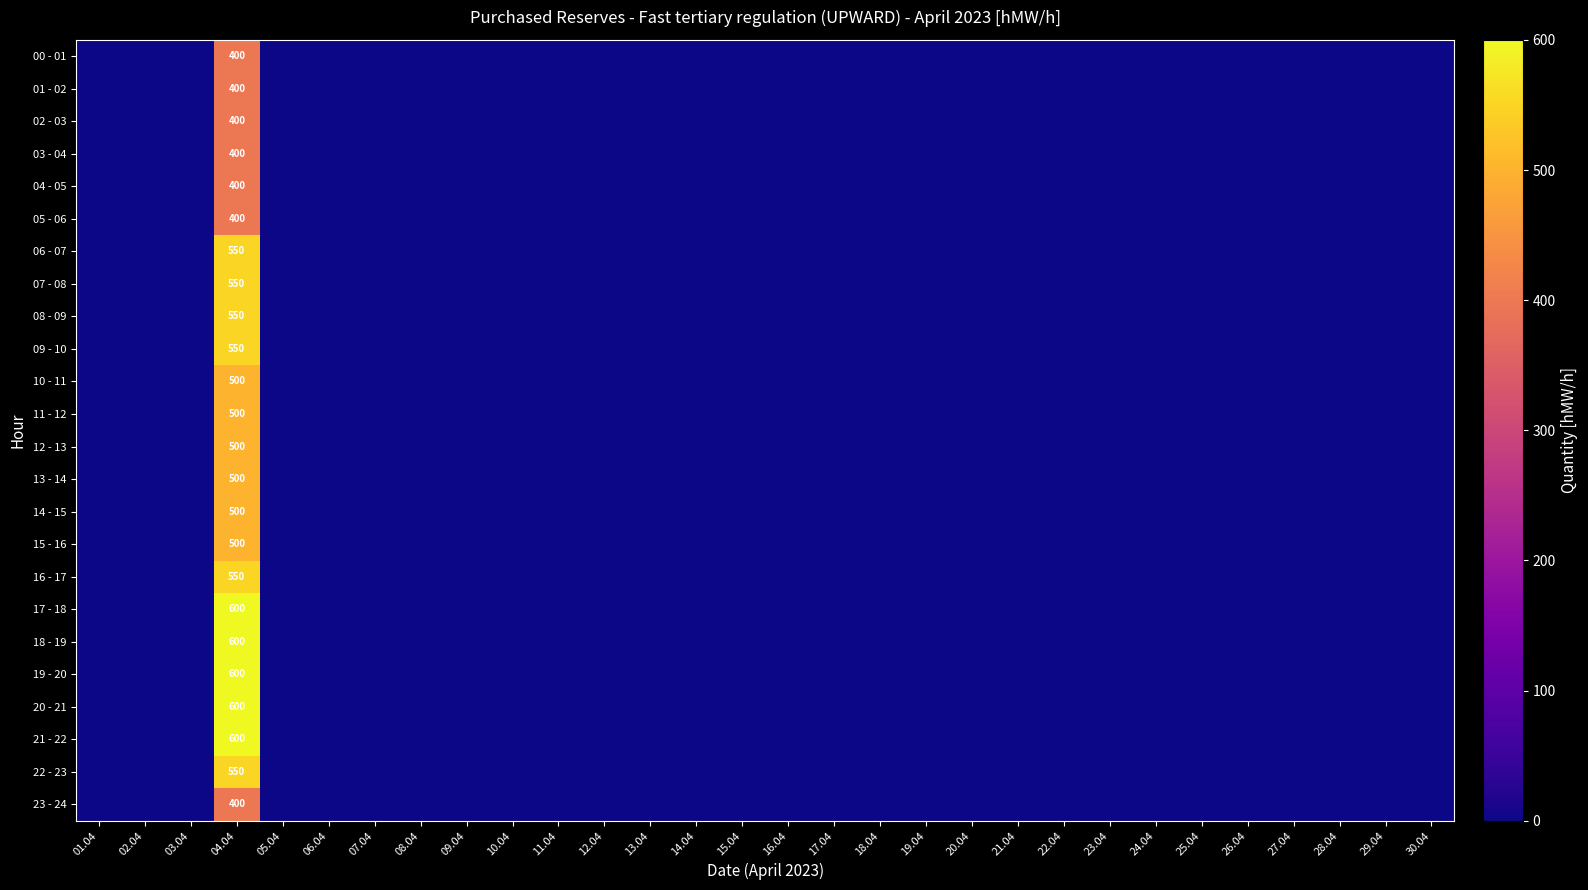

At how many categories does at least one series exceed 405?

1